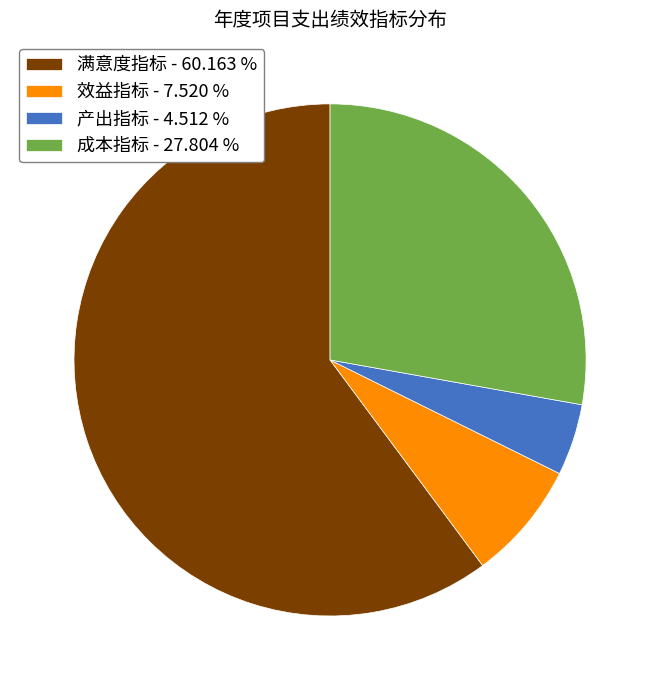

True or false: 产出指标 accounts for 13% of the total.

False